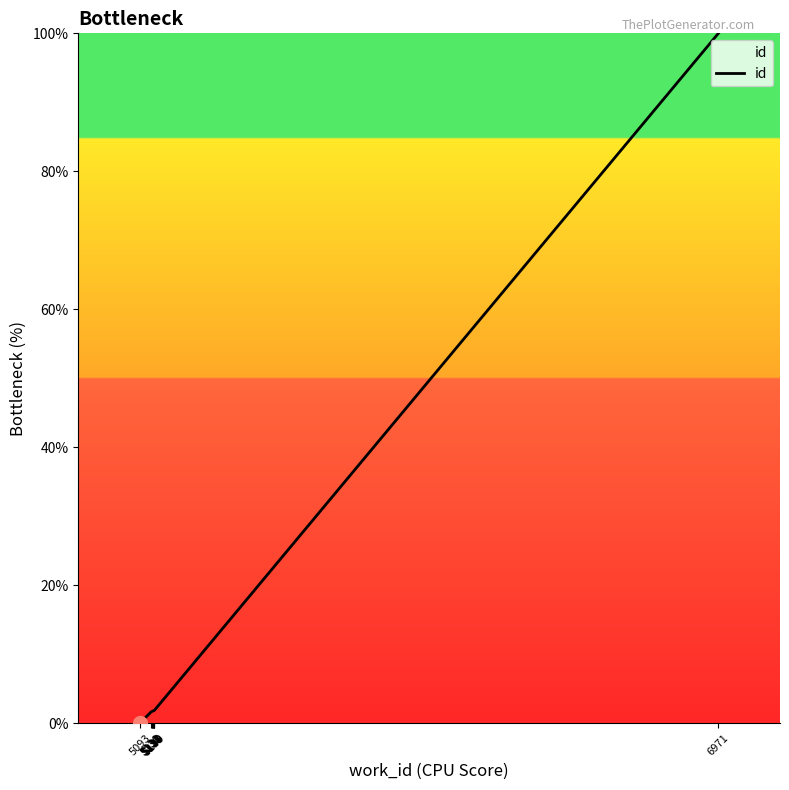

Which category has the lowest value across all series?

5093